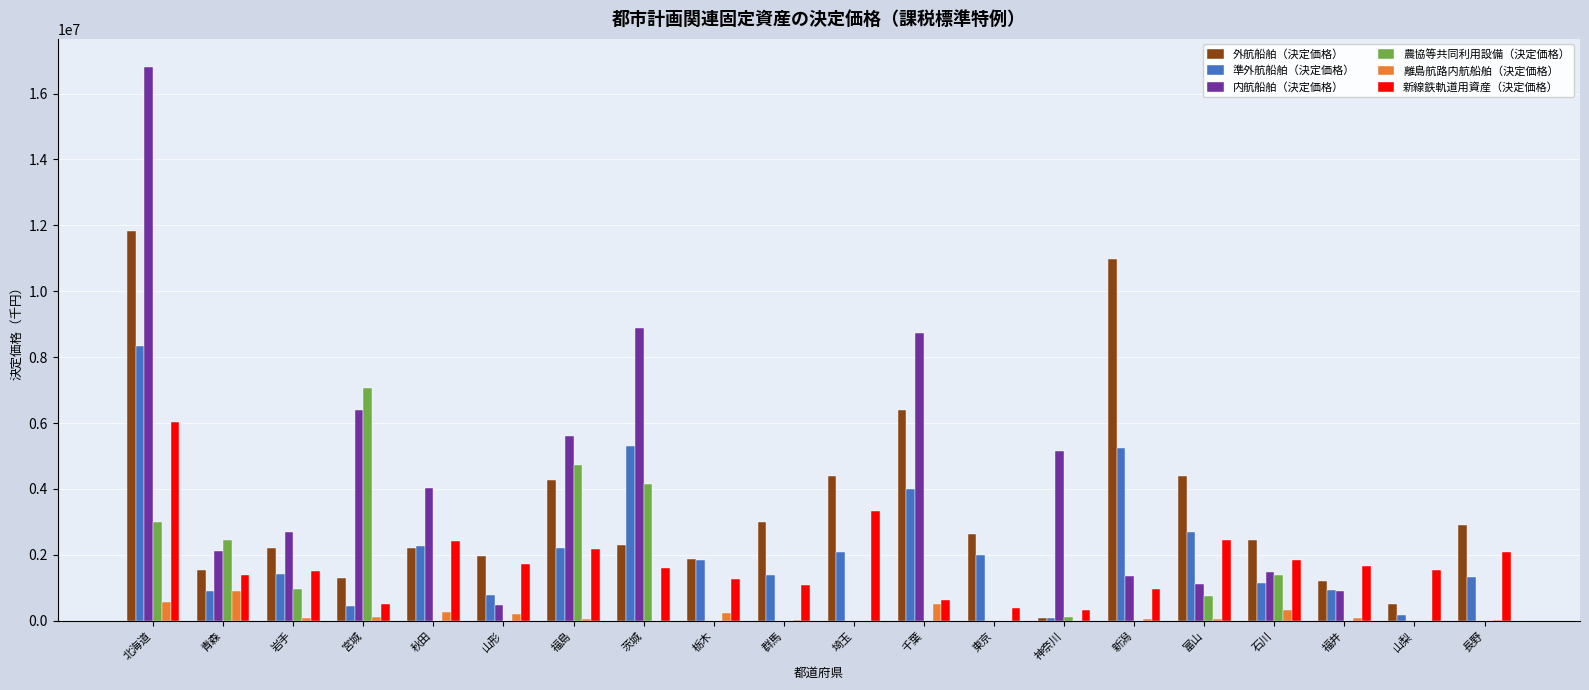

Count the number of categories in the chart.

20